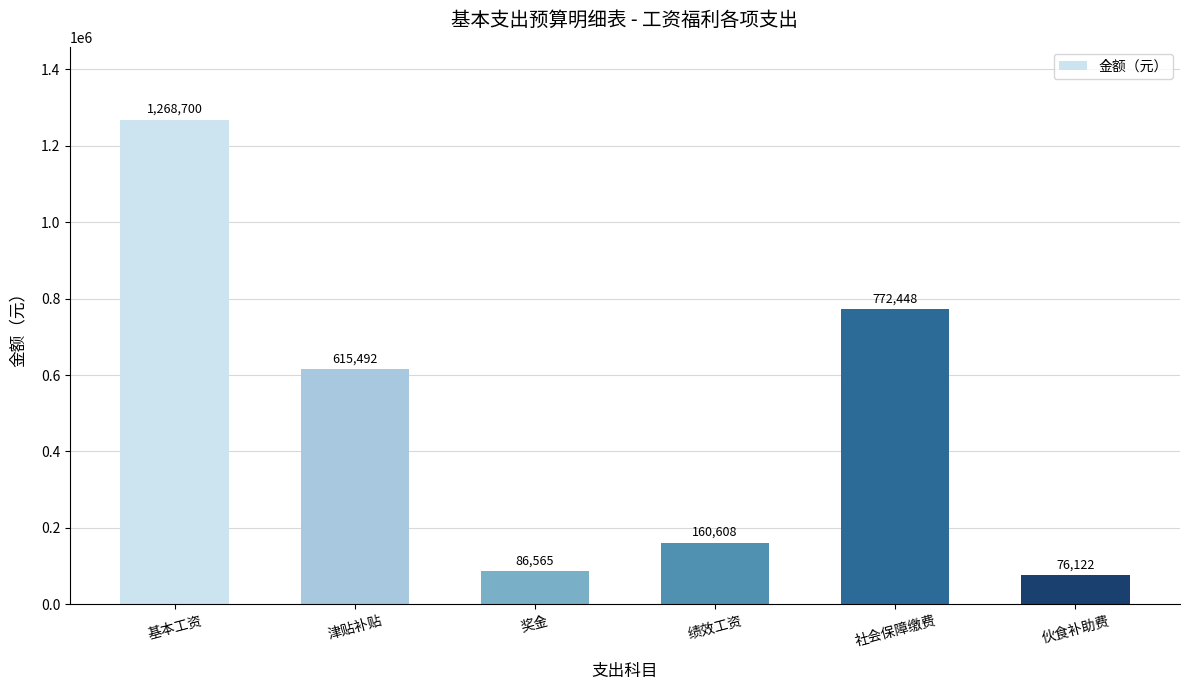

What is the sum of the values at 基本工资 and 奖金?

1355265.0